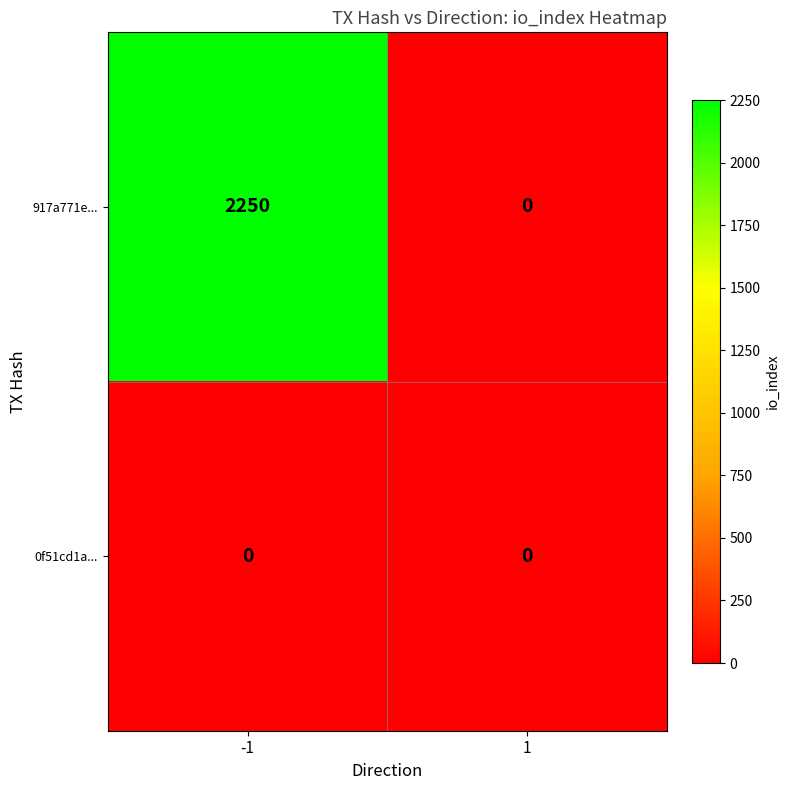

What is the sum of the 917a771e... values at 1 and -1?

2250